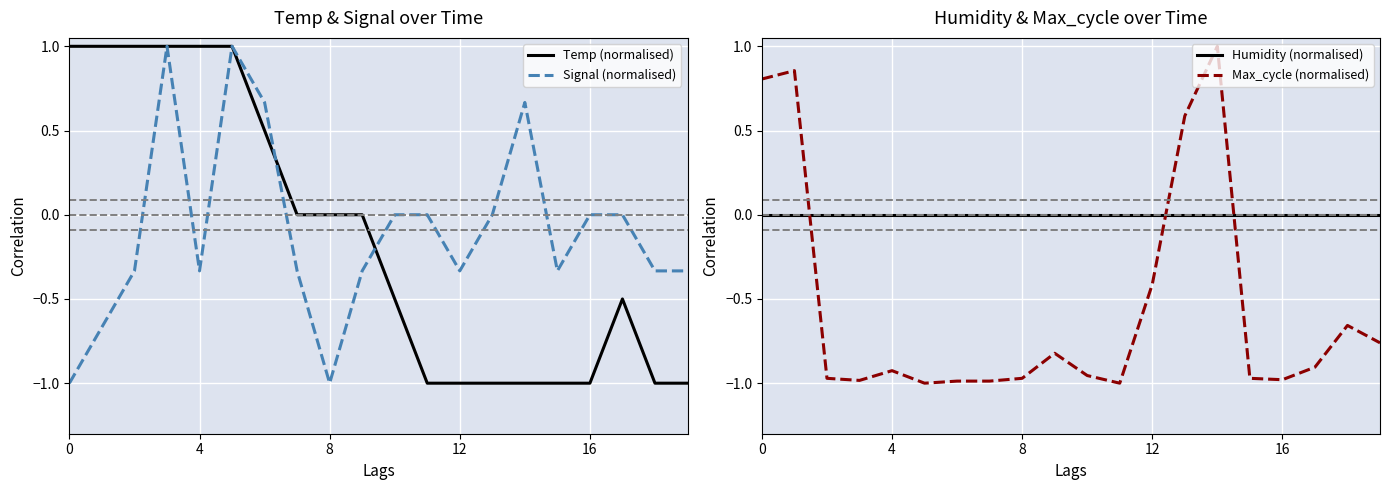

What is the maximum value for Temp (normalised)?

1.0